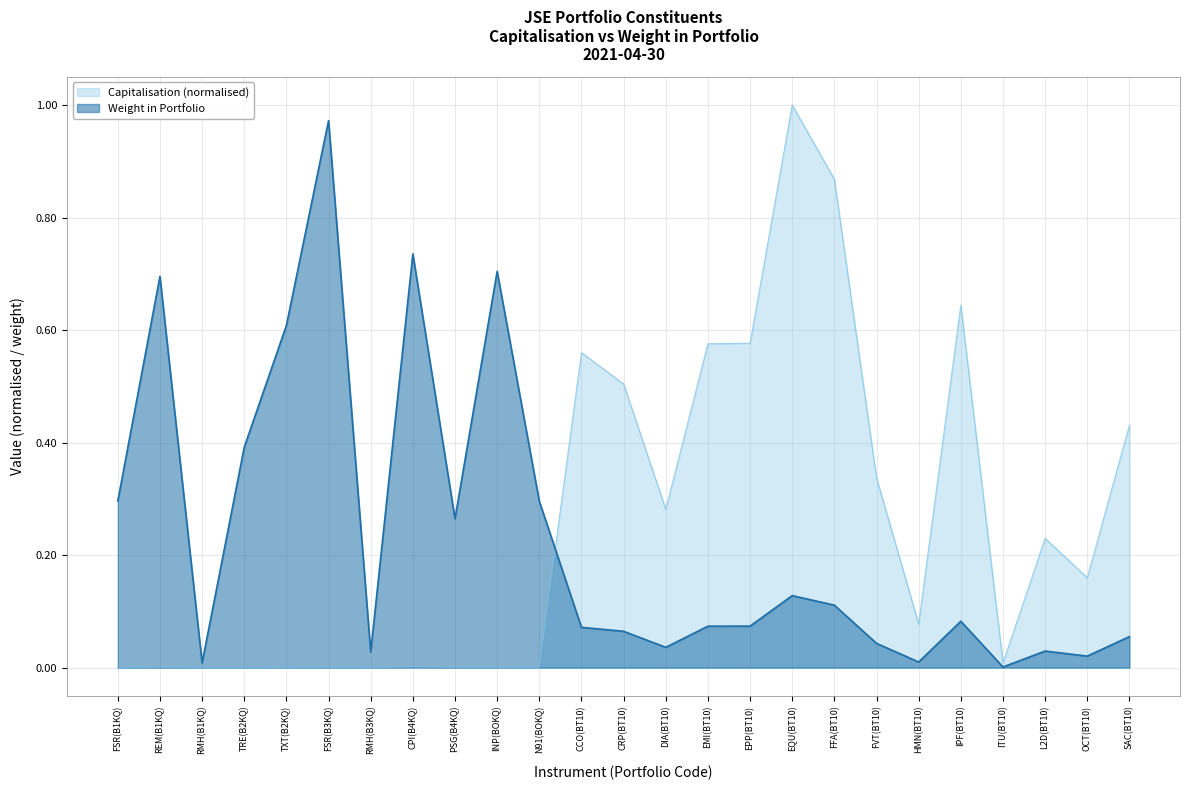

What is the greatest value displayed?

1.0